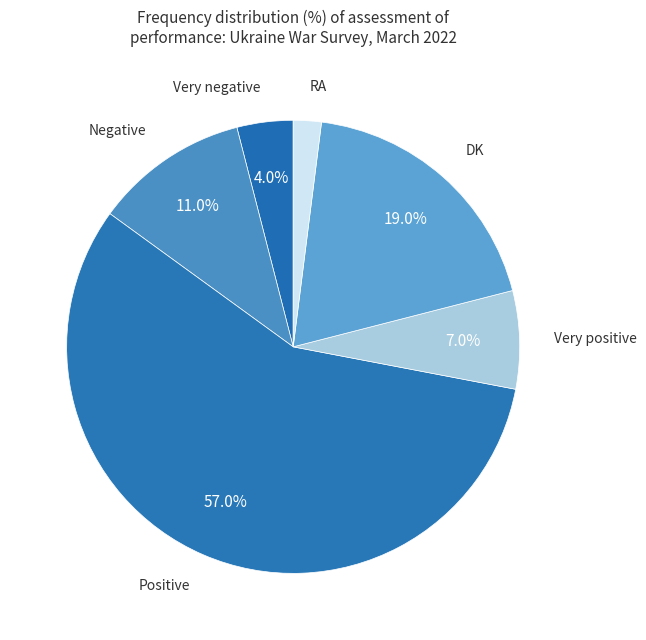

What portion of the pie excludes Very negative?

96.0%